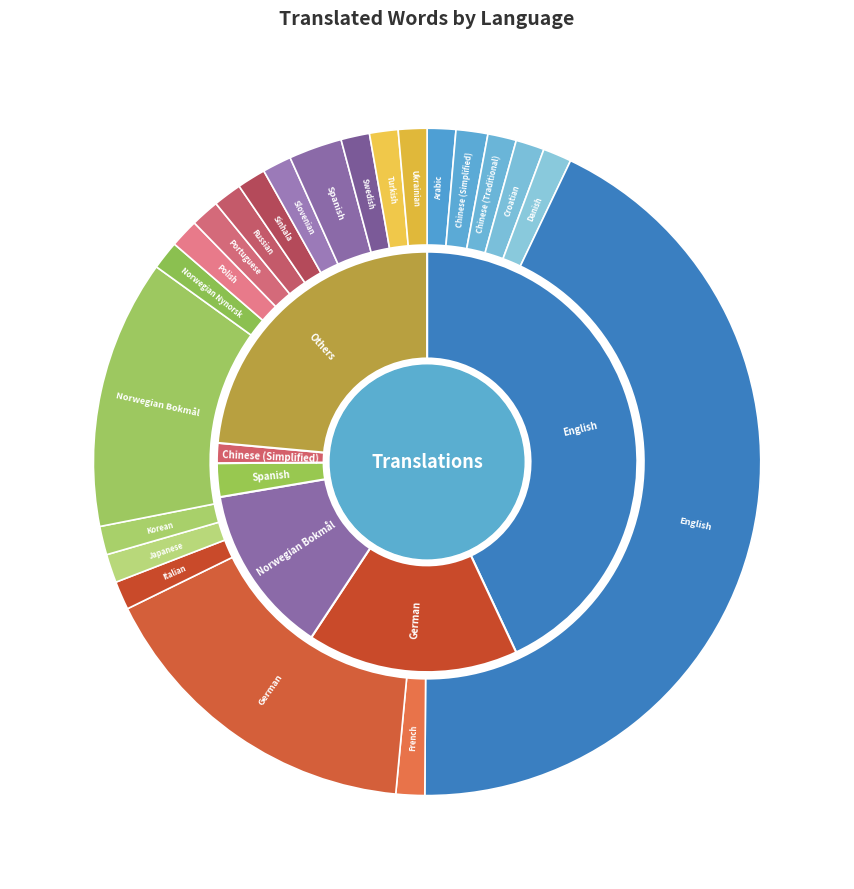

Count the number of slices in the pie.

22